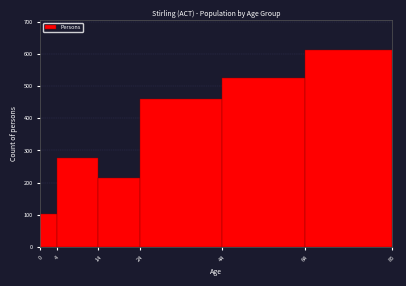

Reading left to right, list every bar in this chart as the range it spans on the x-axis followed by its height. The values are not printed on the chart, so give them approximately, as read against the axis.

0 to 4: 100
4 to 14: 280
14 to 24: 210
24 to 44: 460
44 to 64: 530
64 to 85: 610